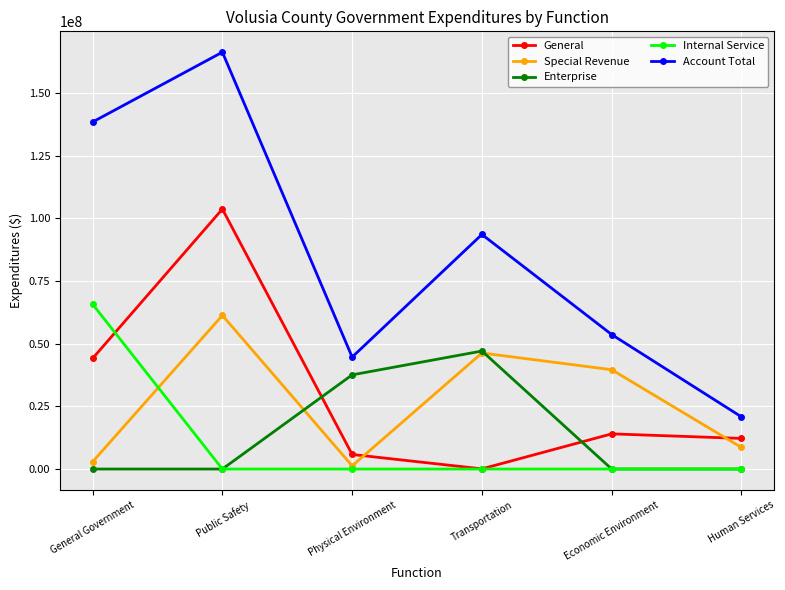

At which category is the sum across all series the highest?

Public Safety